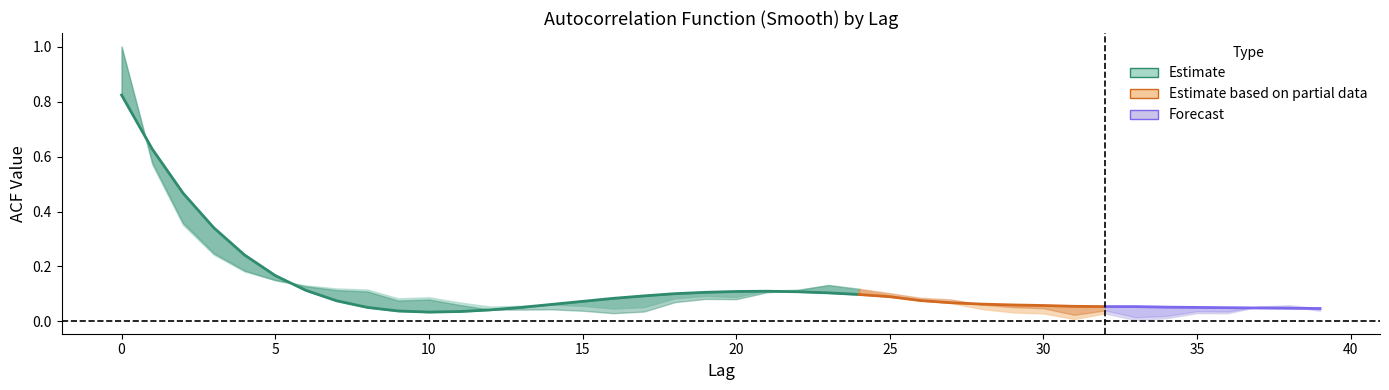

Reading right to left, what are all the values shown in this chart?

acf_shown_smooth: 39=0.0	38=0.0	37=0.0	36=0.1	35=0.1	34=0.1	33=0.1	32=0.1	31=0.1	30=0.1	29=0.1	28=0.1	27=0.1	26=0.1	25=0.1	24=0.1	23=0.1	22=0.1	21=0.1	20=0.1	19=0.1	18=0.1	17=0.1	16=0.1	15=0.1	14=0.1	13=0.1	12=0.0	11=0.0	10=0.0	9=0.0	8=0.1	7=0.1	6=0.1	5=0.2	4=0.2	3=0.3	2=0.5	1=0.6	0=0.8
acf_shown: 39=0.0	38=0.1	37=0.1	36=0.0	35=0.0	34=0.0	33=0.0	32=0.0	31=0.0	30=0.0	29=0.0	28=0.0	27=0.1	26=0.1	25=0.1	24=0.1	23=0.1	22=0.1	21=0.1	20=0.1	19=0.1	18=0.1	17=0.1	16=0.0	15=0.1	14=0.1	13=0.1	12=0.1	11=0.1	10=0.1	9=0.1	8=0.1	7=0.1	6=0.1	5=0.2	4=0.2	3=0.2	2=0.4	1=0.6	0=1.0
acf_li: 39=0.0	38=0.1	37=0.1	36=0.0	35=0.0	34=0.0	33=0.0	32=0.0	31=0.0	30=0.0	29=0.1	28=0.1	27=0.1	26=0.1	25=0.1	24=0.1	23=0.1	22=0.1	21=0.1	20=0.1	19=0.1	18=0.1	17=0.0	16=0.0	15=0.0	14=0.0	13=0.0	12=0.0	11=0.1	10=0.1	9=0.1	8=0.1	7=0.1	6=0.1	5=0.1	4=0.2	3=0.2	2=0.4	1=0.6	0=1.0